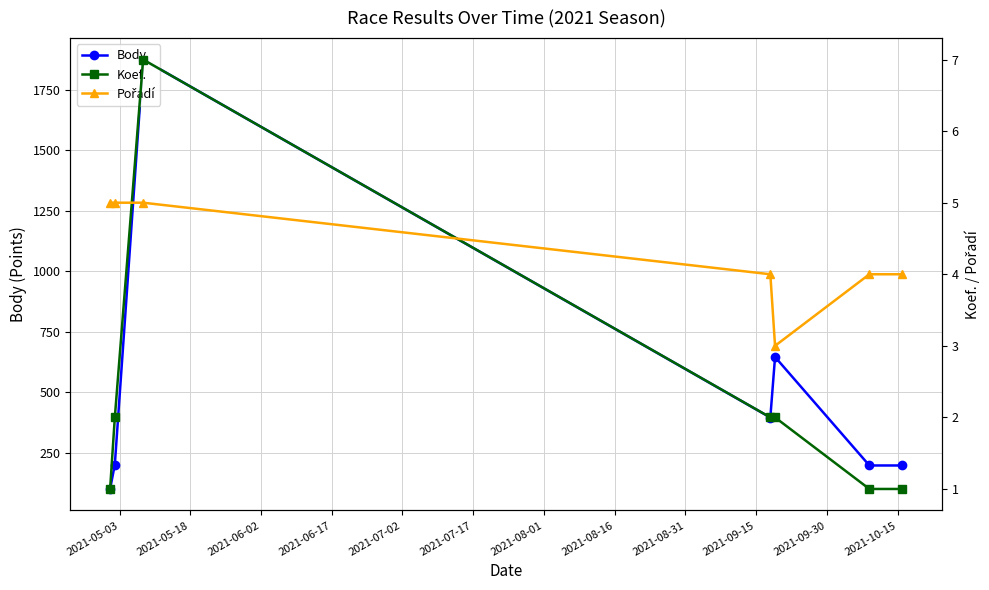

At how many categories does at least one series exceed 1500?

1